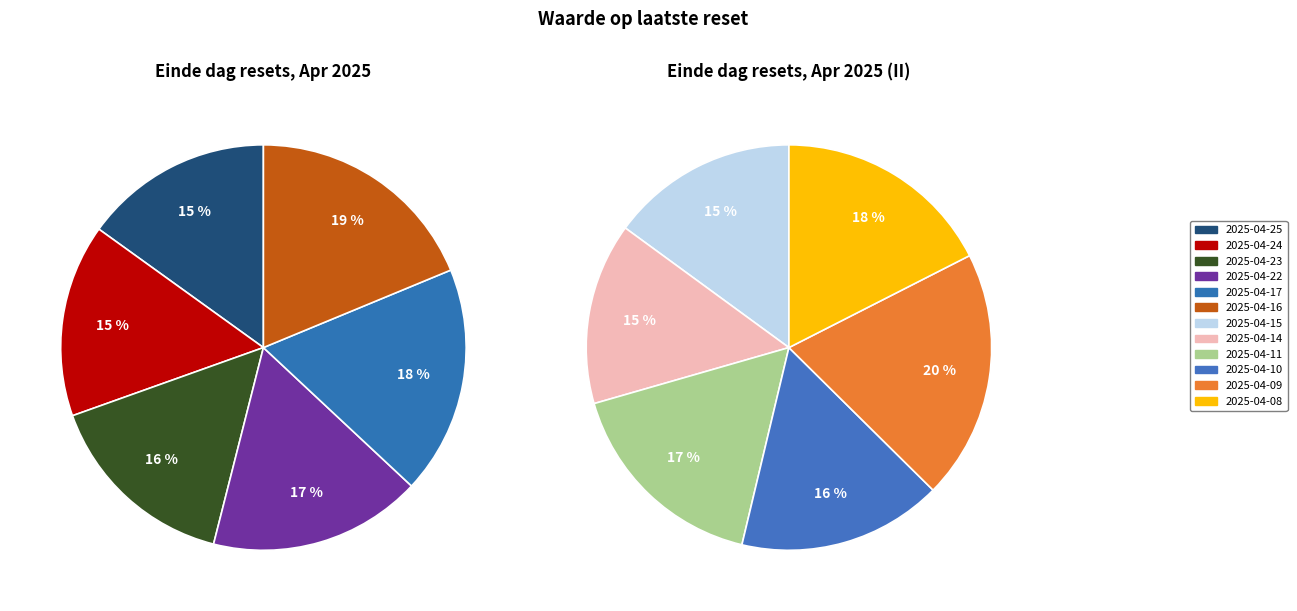

Which slice is the smallest?

2025-04-25